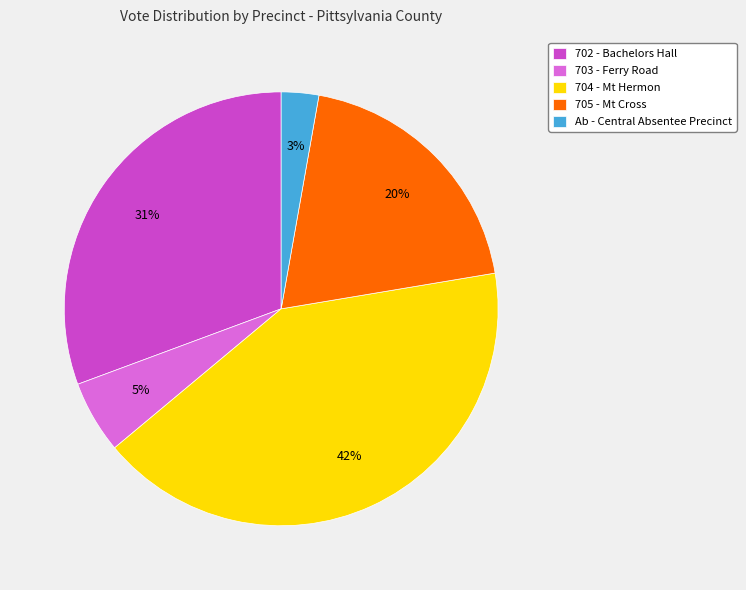

To the nearest percent, what portion does 704 - Mt Hermon represent?

42%